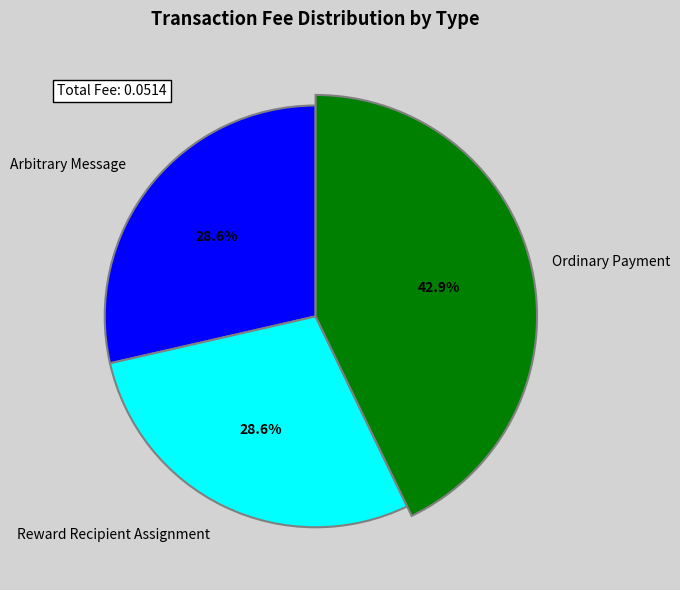

Is Ordinary Payment the majority of the pie?

No